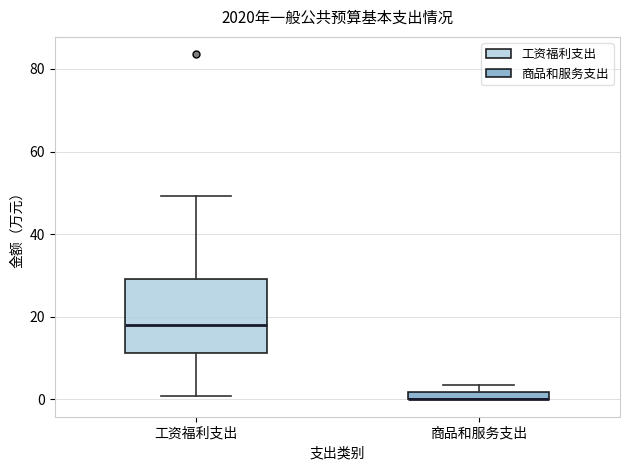

Which box is the tallest, from its lower edge to its upper edge?

工资福利支出